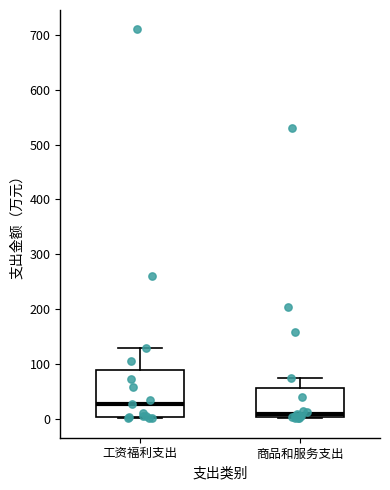

Where is the lower edge of the box for 工资福利支出 on the y-axis? The values are not printed on the chart, so give them approximately, as read against the axis.

0